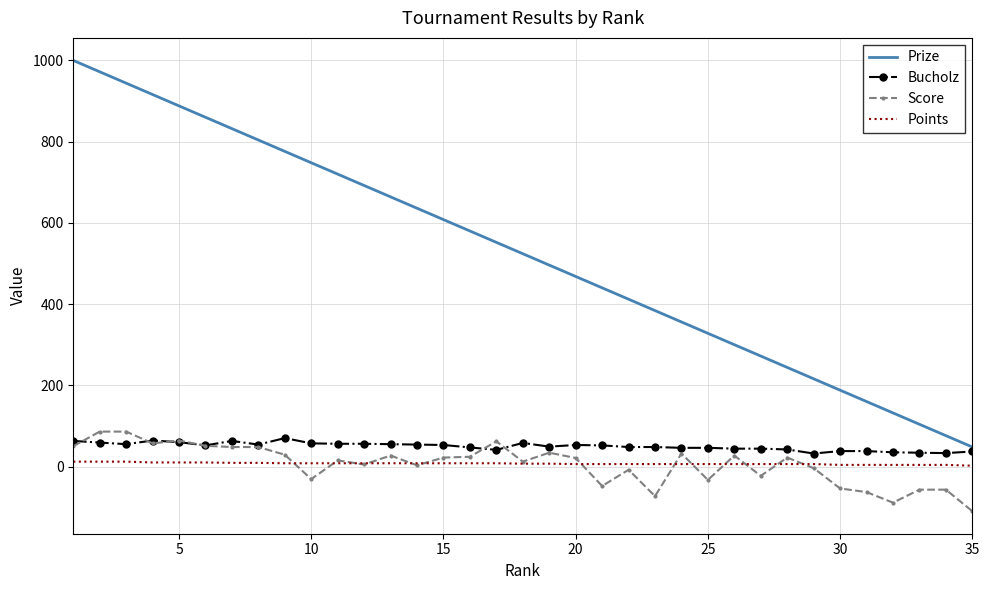

After their last crossing, which series has the higher values: Score or Points?

Points